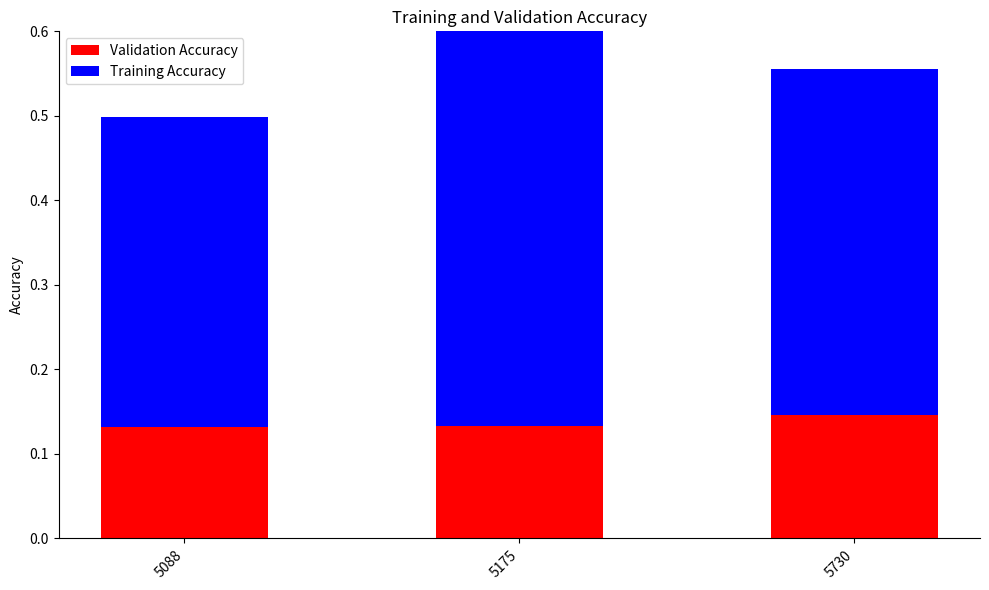

Are the bars horizontal?

No